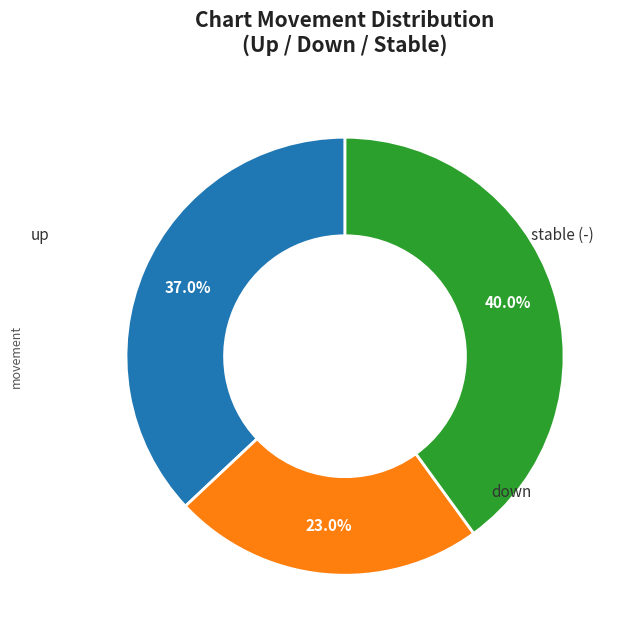

How many slices are in this pie chart?

3